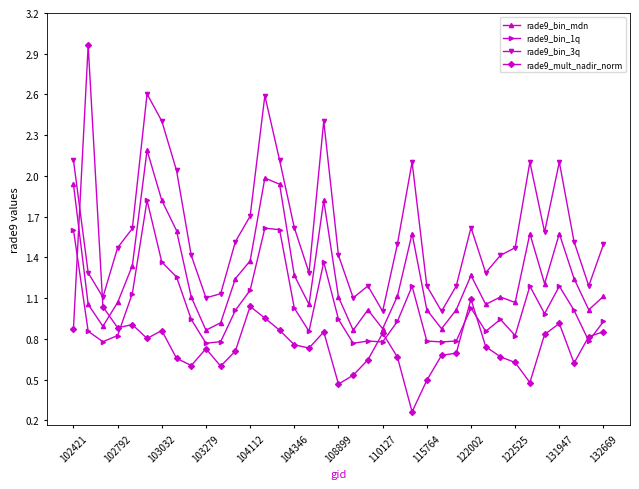

True or false: rade9_bin_1q has more than 0 interior local peaks.

True